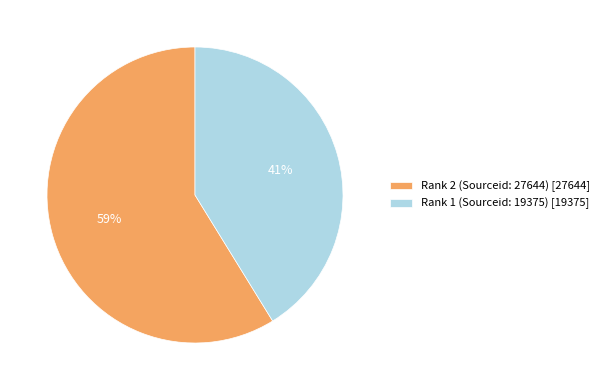

How many segments does this pie chart have?

2